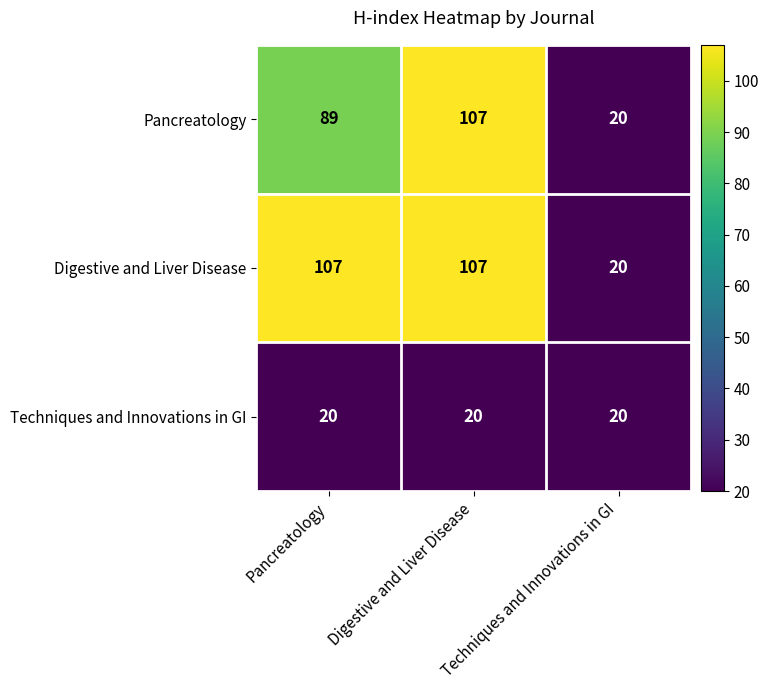

Between Pancreatology and Digestive and Liver Disease, which series saw the biggest shift?

Pancreatology